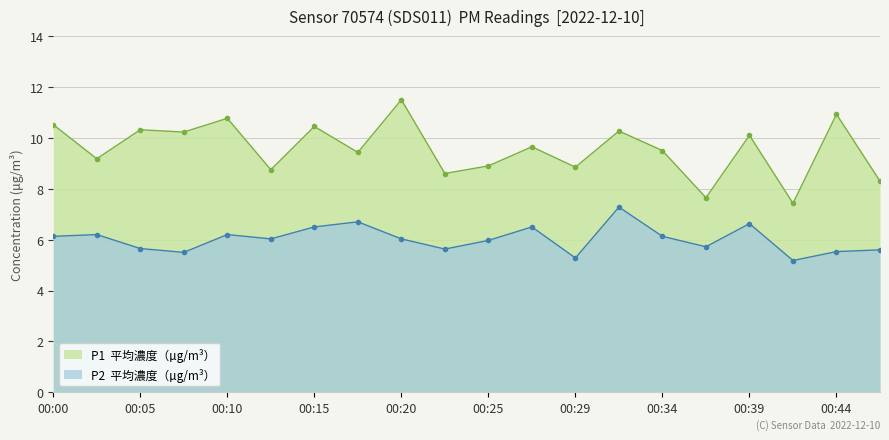

How many values in the P1 series exceed 9?

13